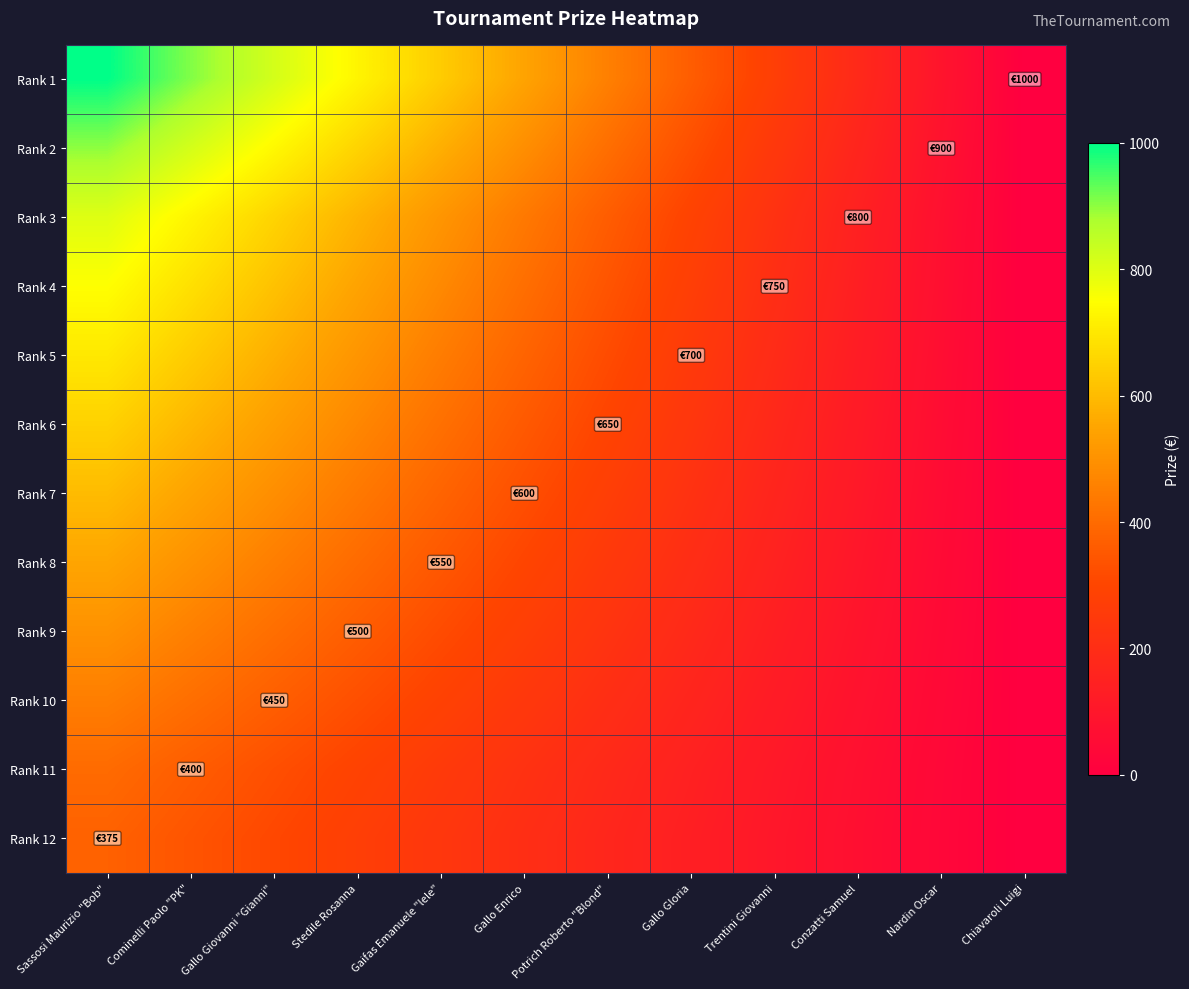

What is the spread (max minus min) of values at Sassosi Maurizio "Bob"?

625.0